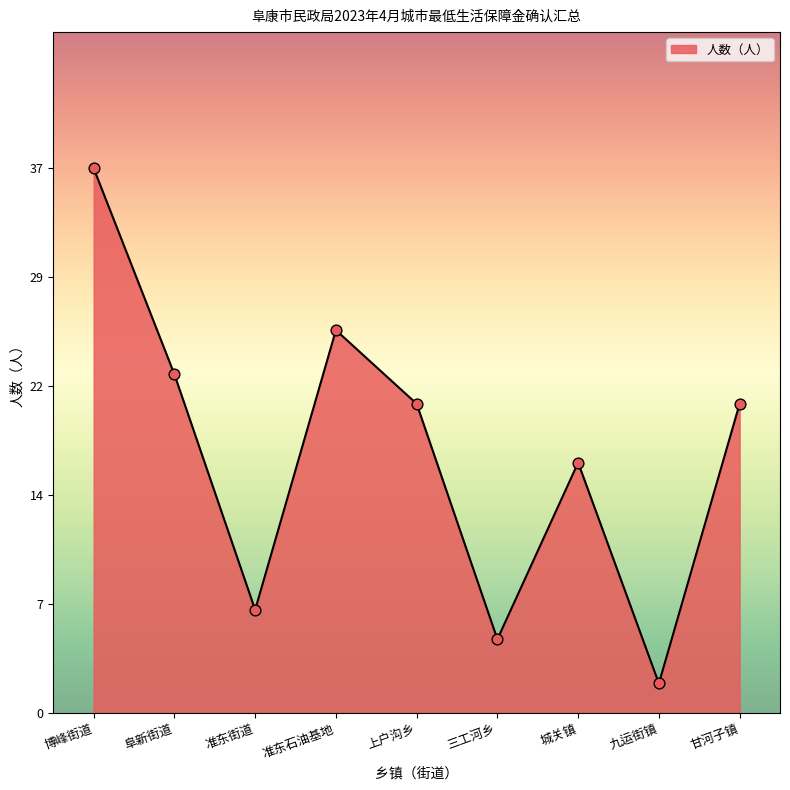

Between 上户沟乡 and 博峰街道, which is larger?

博峰街道